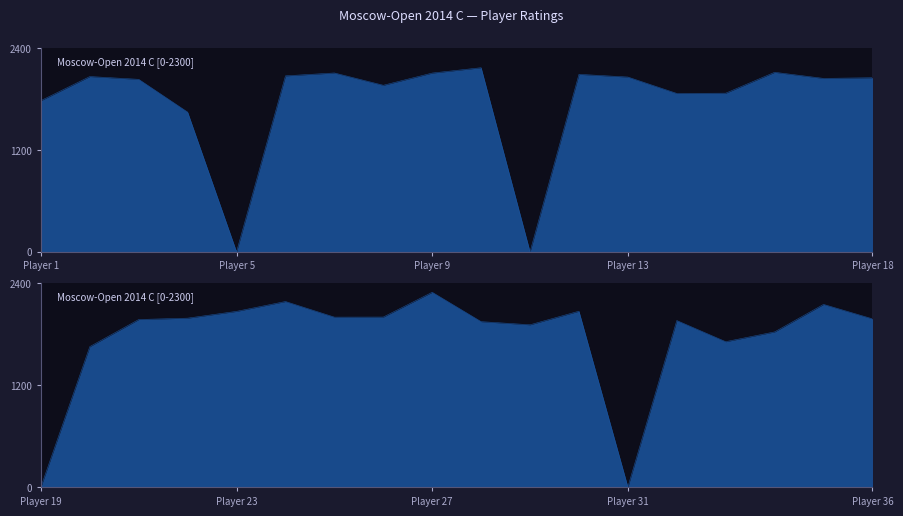

What is the average value?

1770